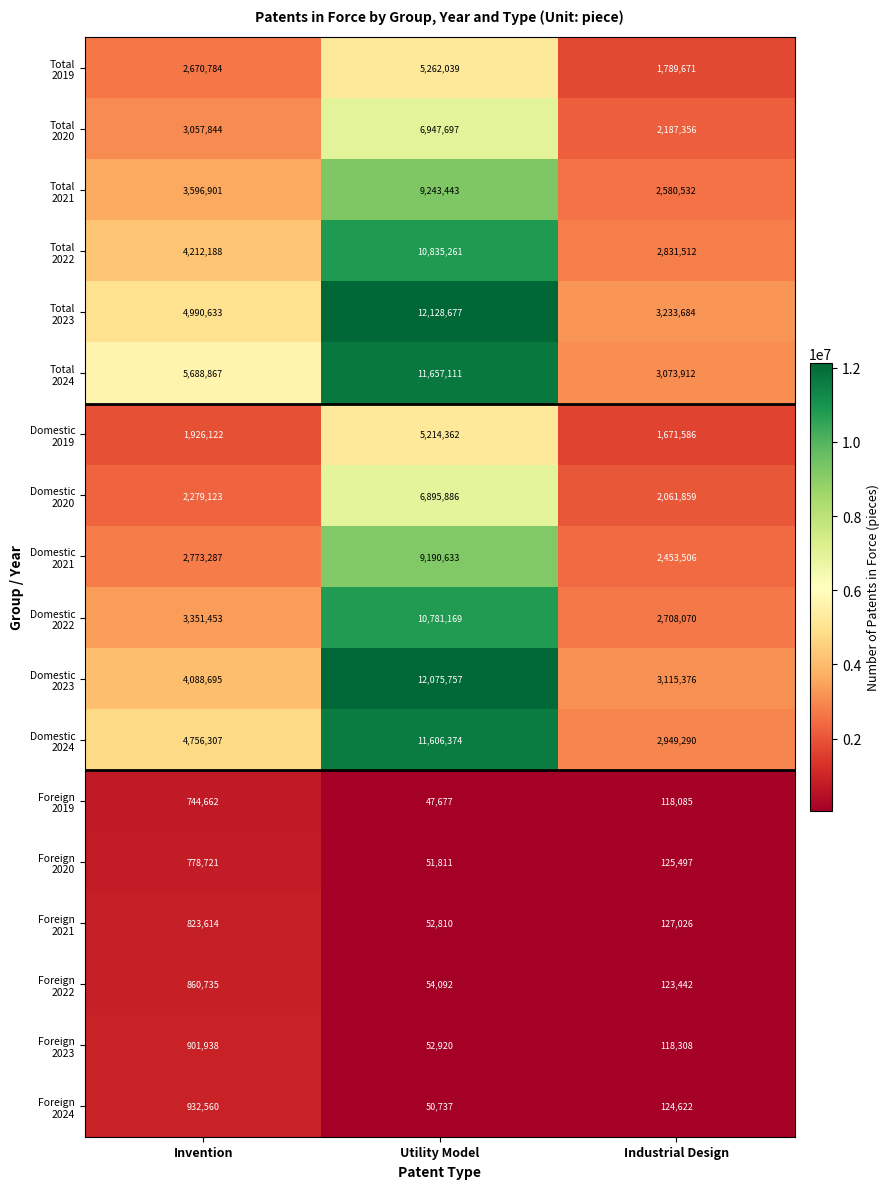

At which category is the sum across all series the highest?

Utility Model